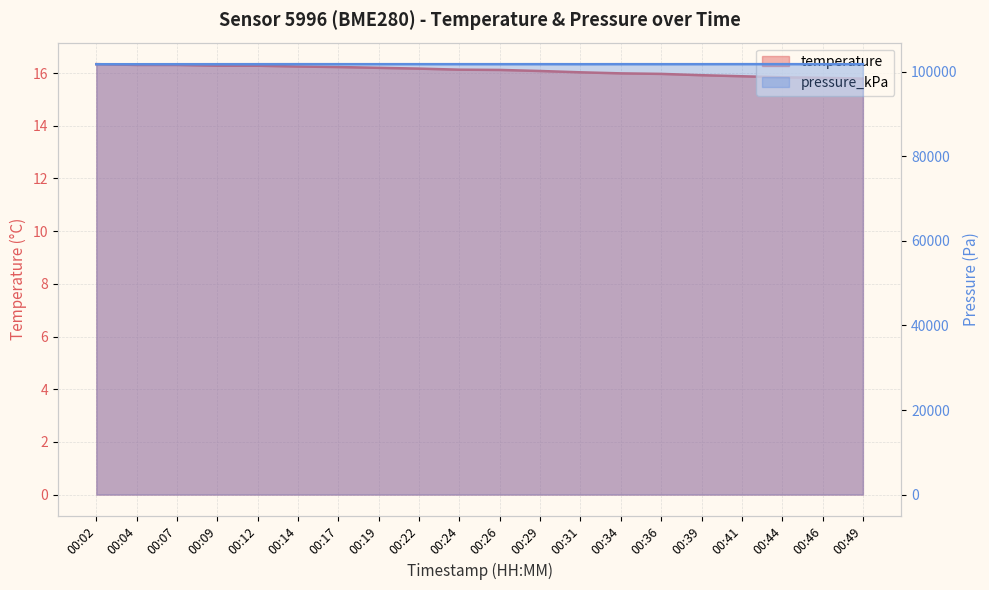

What are all the series names shown in the legend?

temperature, pressure_kPa